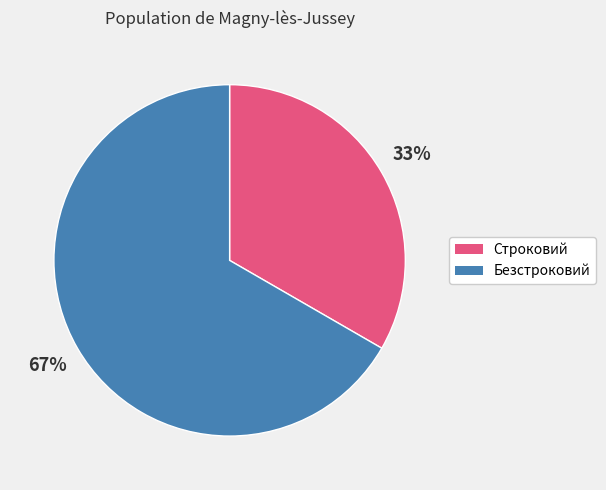

How many segments does this pie chart have?

2